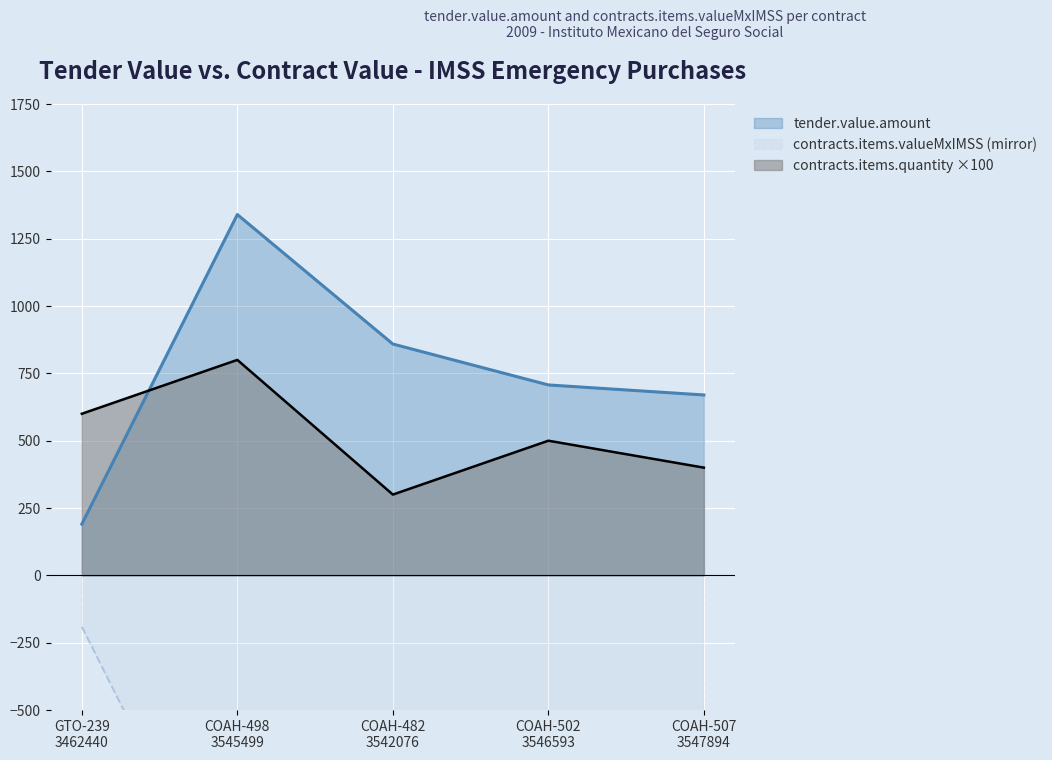

What is the value of the contracts.items.quantity point at the 2nd from the left?

800.0